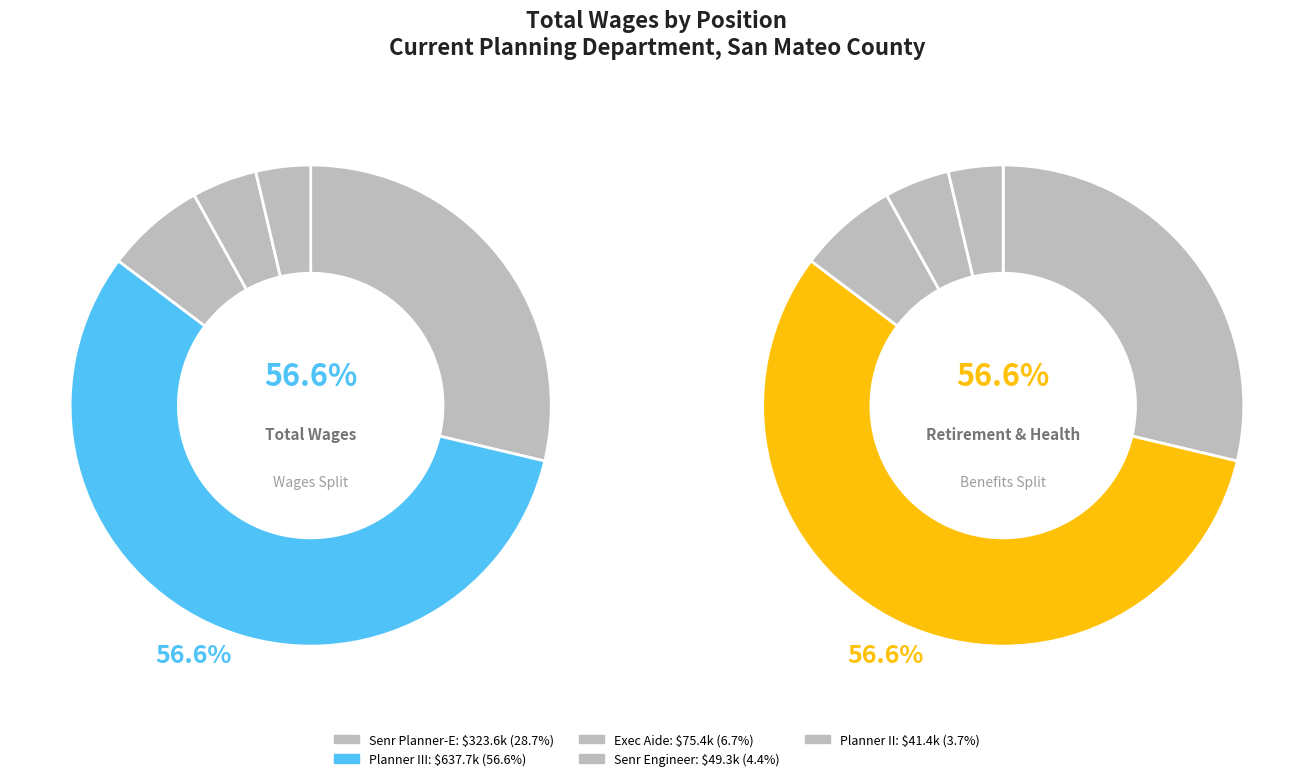

The Senr Planner-E slice represents 29% of the pie. True or false?

True